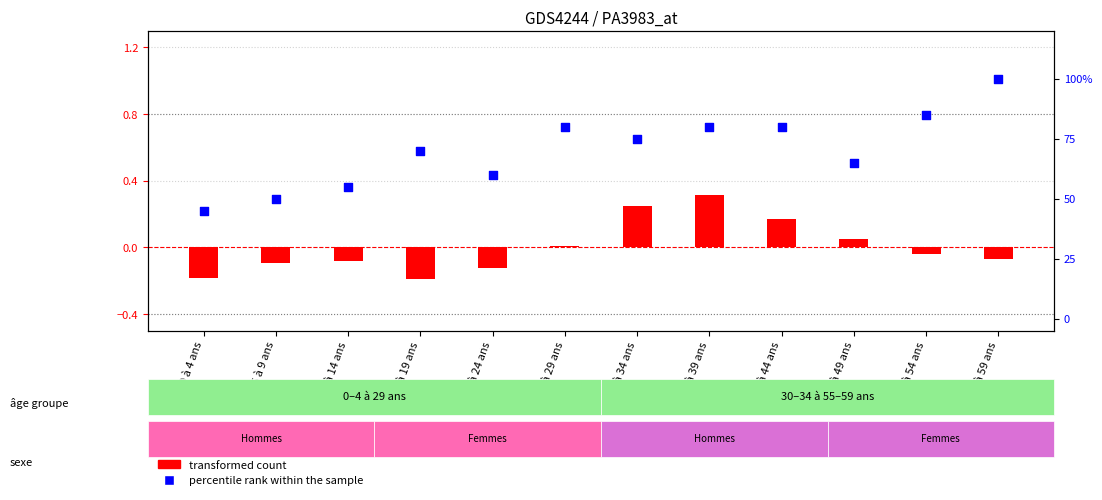

Which series has the largest total across all categories?

percentile rank within the sample